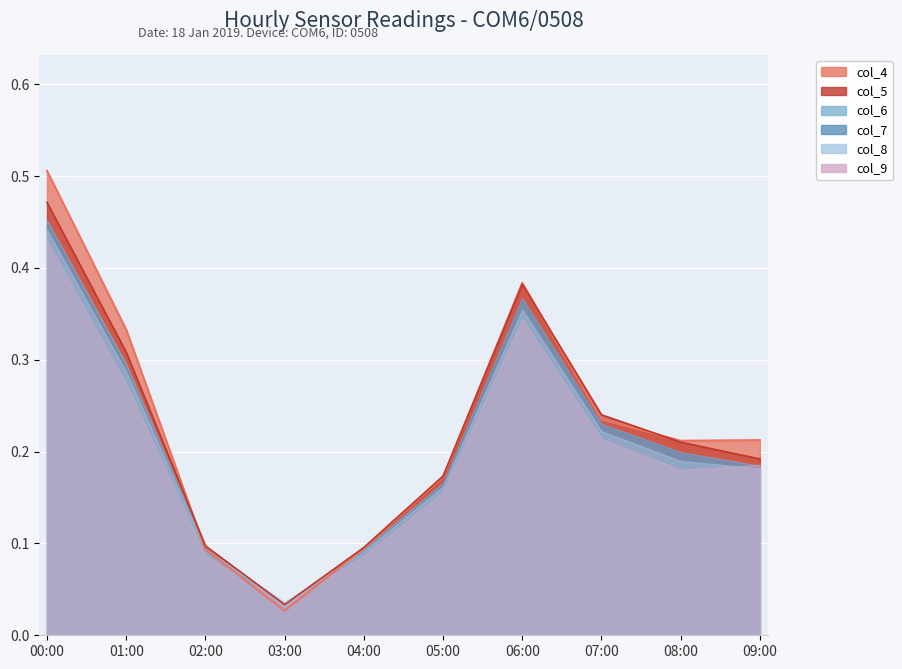

True or false: col_5 has a value of 0.3 at 05:00.

False